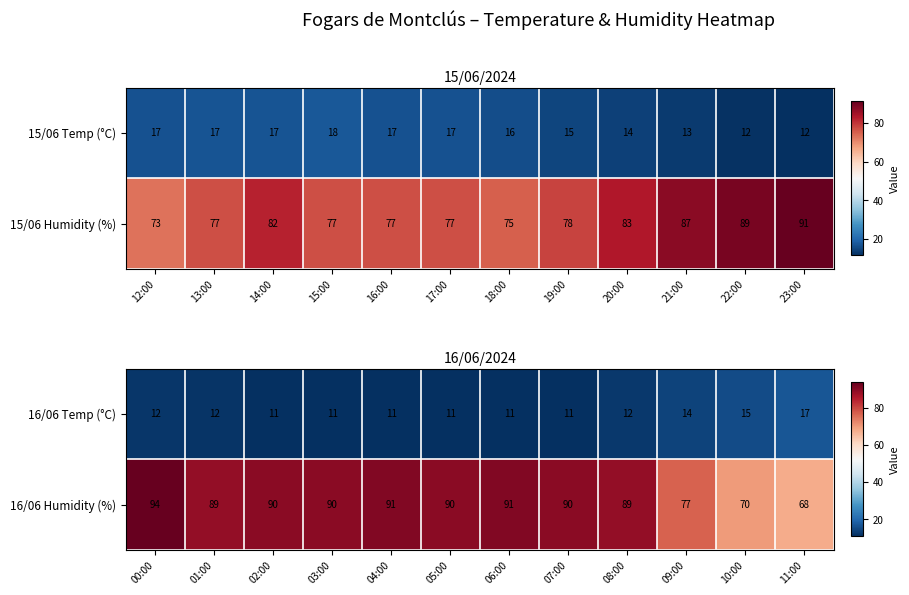

Is it true that 16/06 Humidity (%) equals 90 at 02:00?

True